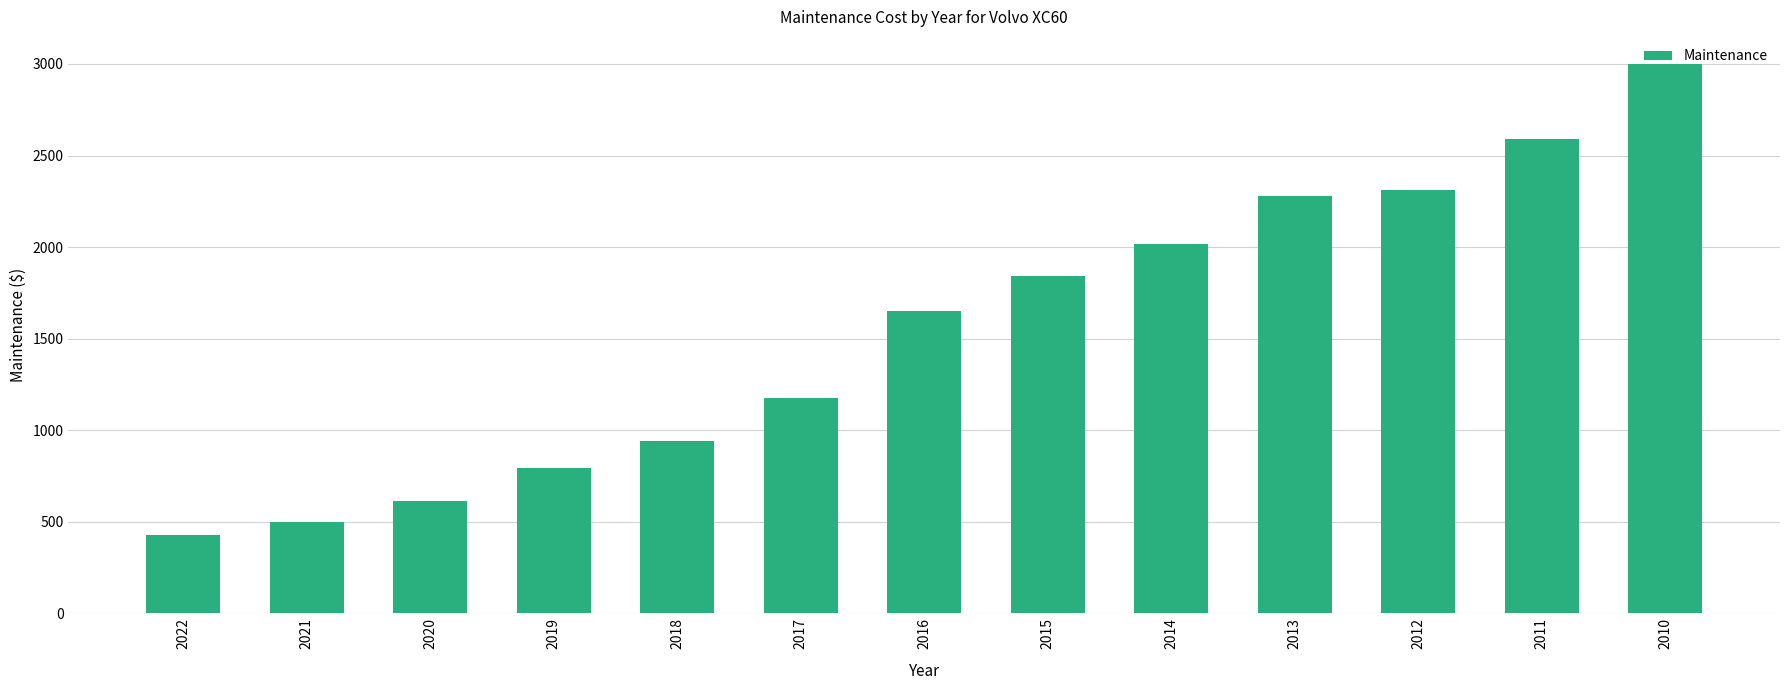

What is the greatest value displayed?

2998